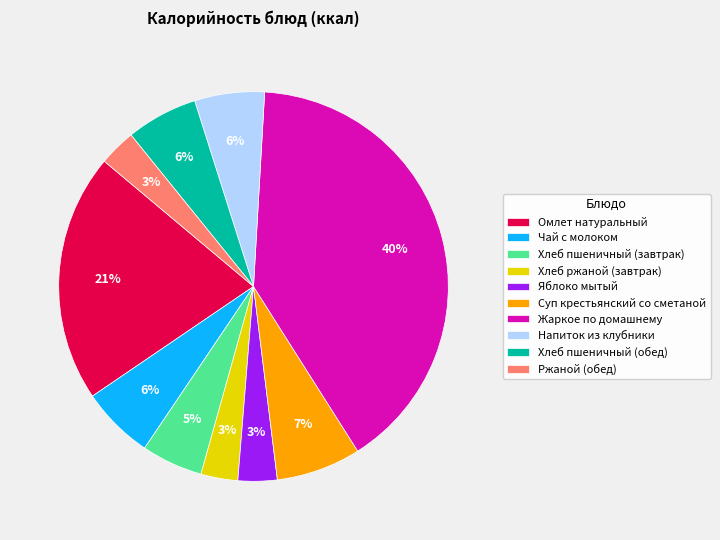

Which has a higher value, Омлет натуральный or Ржаной (обед)?

Омлет натуральный